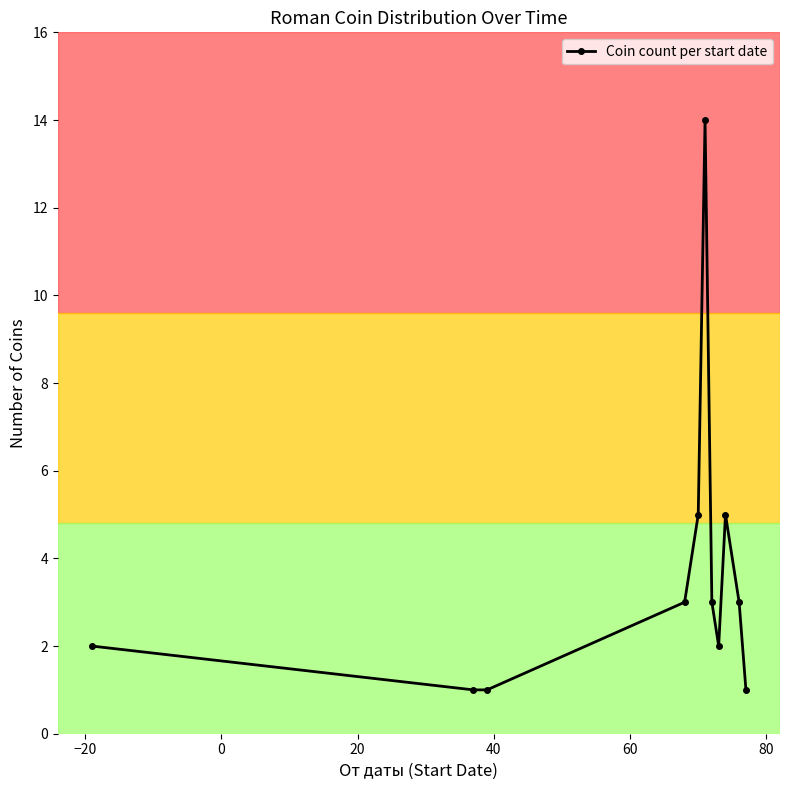

What is the average value?

4